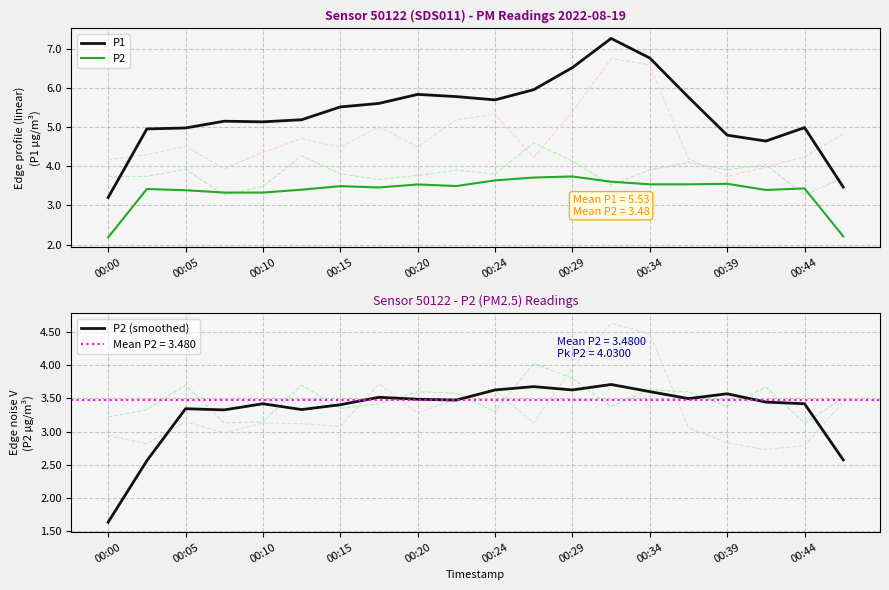

Is this an area chart (filled region under the line)?

No